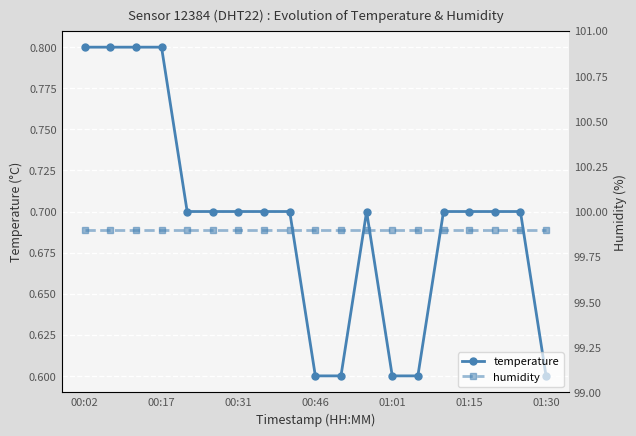

True or false: temperature and humidity cross at least once.

False